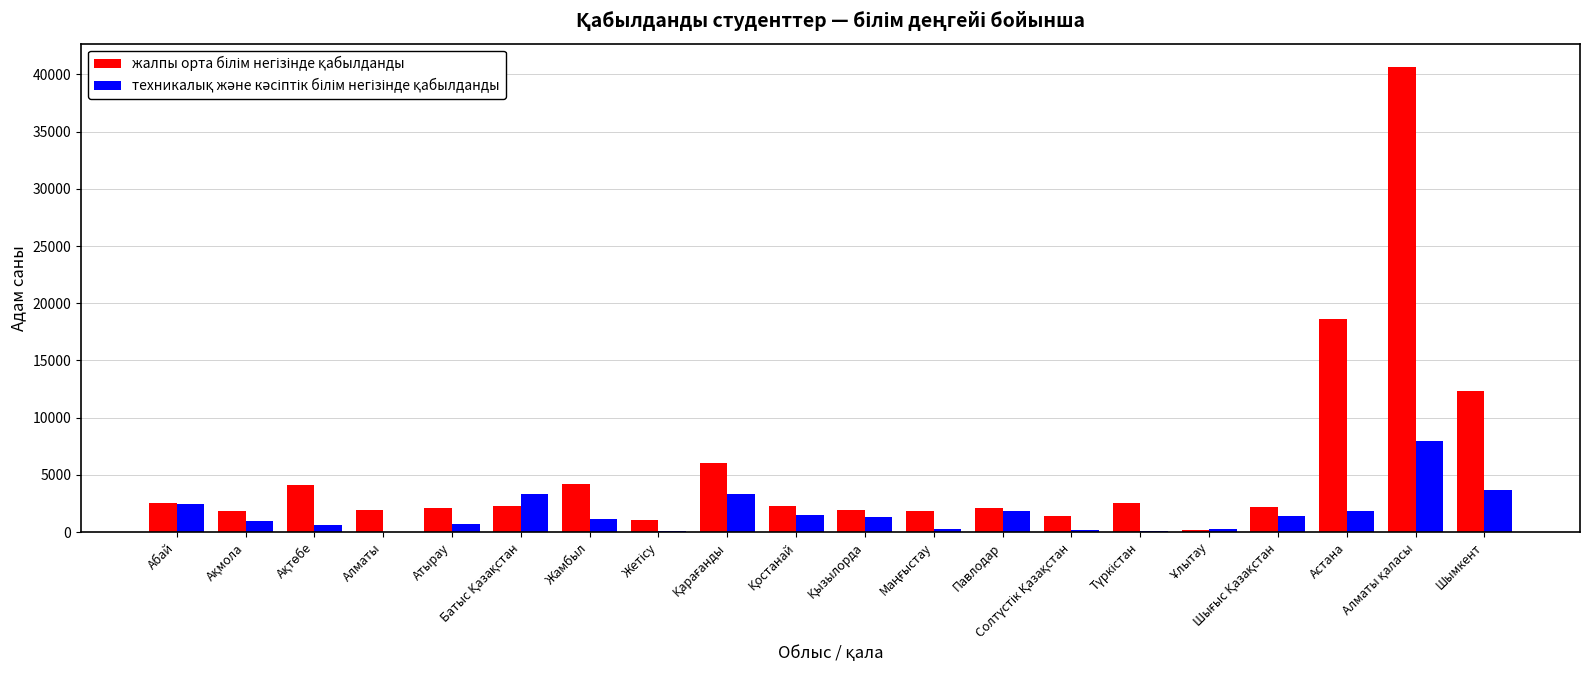

What is the maximum value shown in the chart?

40654